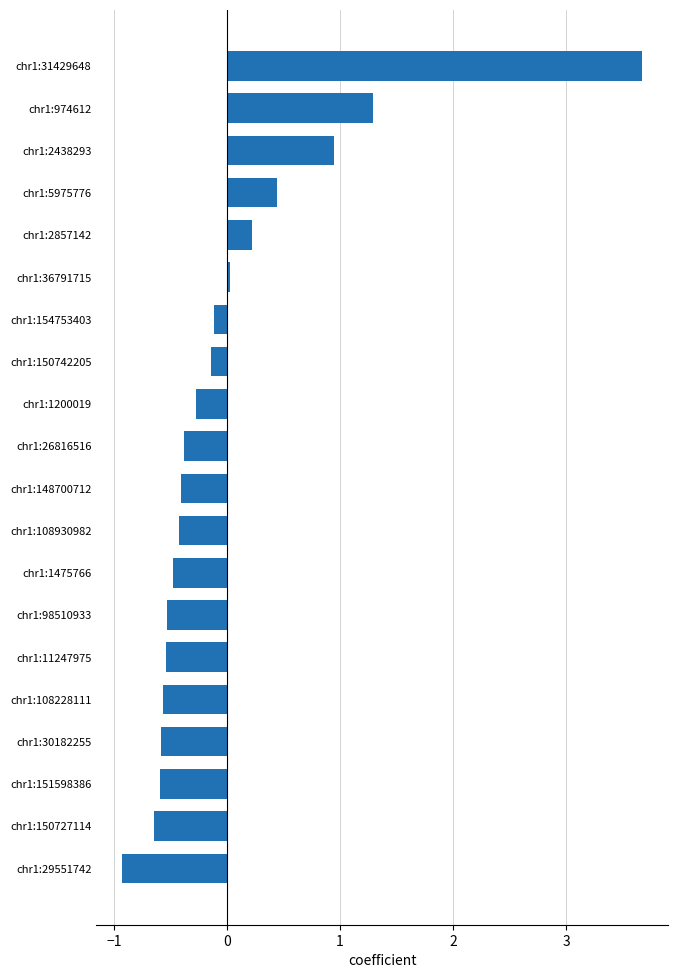

What is the greatest value displayed?

3.7